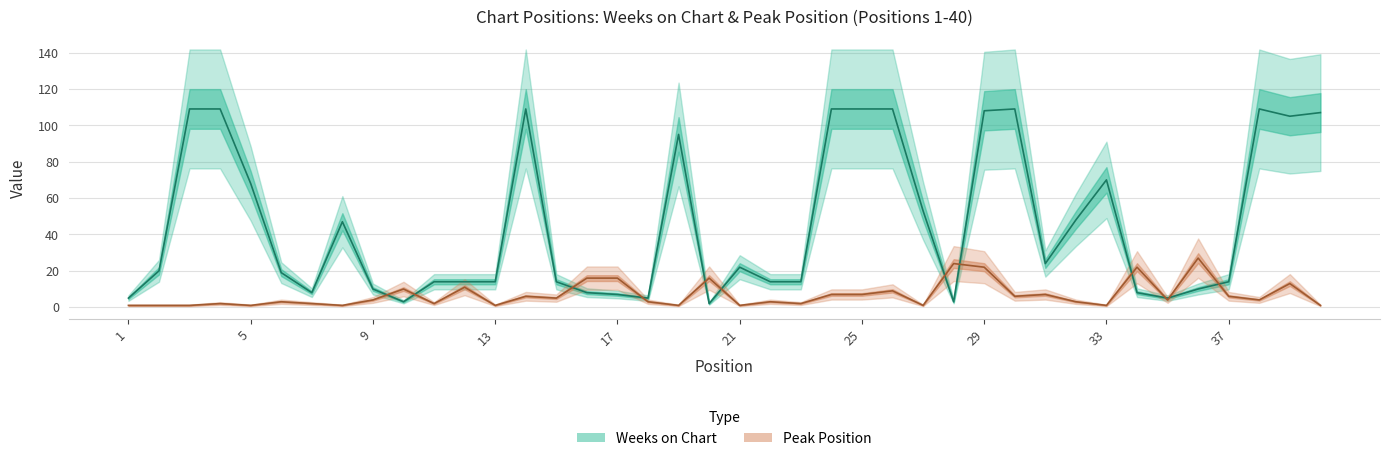

Which series has the largest total across all categories?

Weeks on Chart